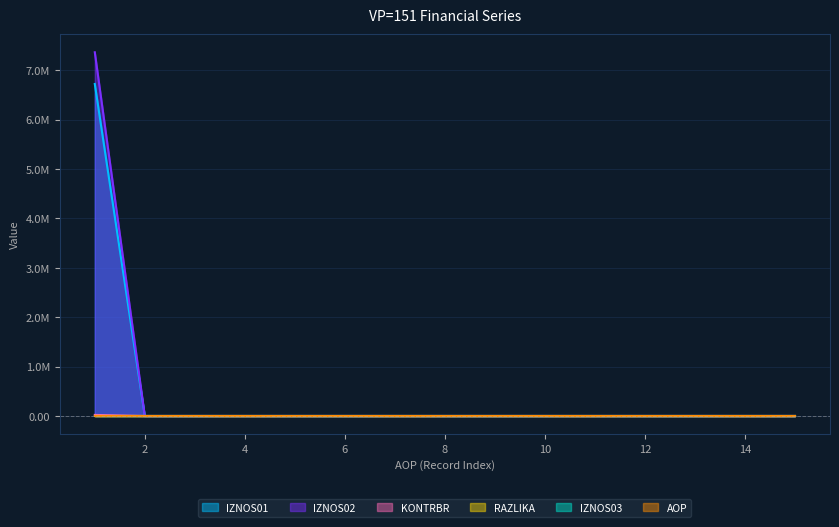

The IZNOS01 series shows 0.0 at 1. True or false?

False